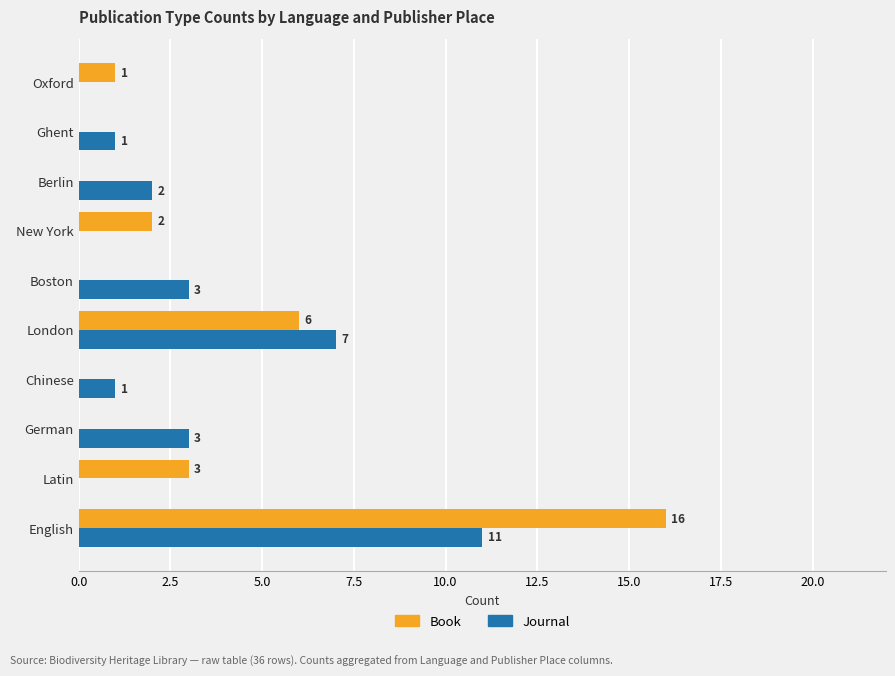

What is the sum of the Journal values at Latin and English?

11